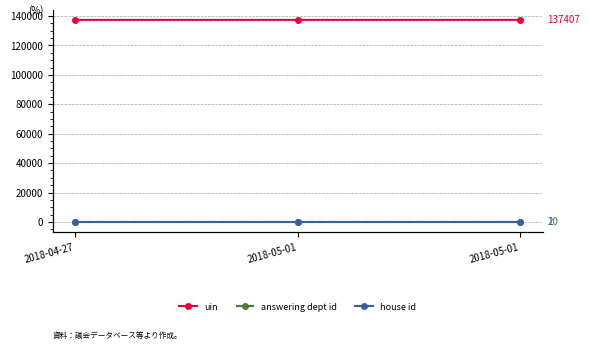

True or false: house id has a value of 2 at 2018-05-01.

False